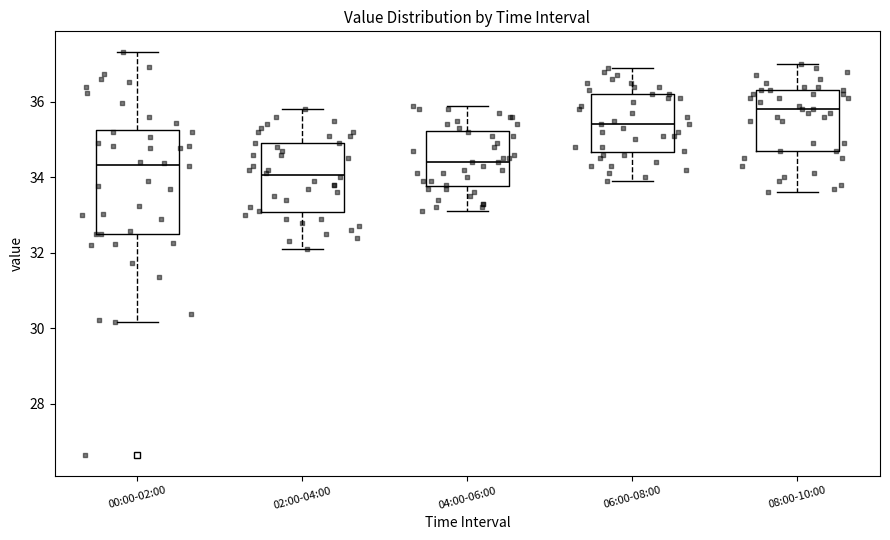

Reading left to right, read every box against the y-axis: the position of its median line, the range the box covers, and the ends of its whiskers. The values are not printed on the chart, so give them approximately, as read against the axis.

00:00-02:00: median 34.4, box 32.6 to 35.2, whiskers 30.2 to 37.4
02:00-04:00: median 34.0, box 33.0 to 35.0, whiskers 32.2 to 35.8
04:00-06:00: median 34.4, box 33.8 to 35.2, whiskers 33.2 to 36.0
06:00-08:00: median 35.4, box 34.6 to 36.2, whiskers 34.0 to 37.0
08:00-10:00: median 35.8, box 34.8 to 36.4, whiskers 33.6 to 37.0